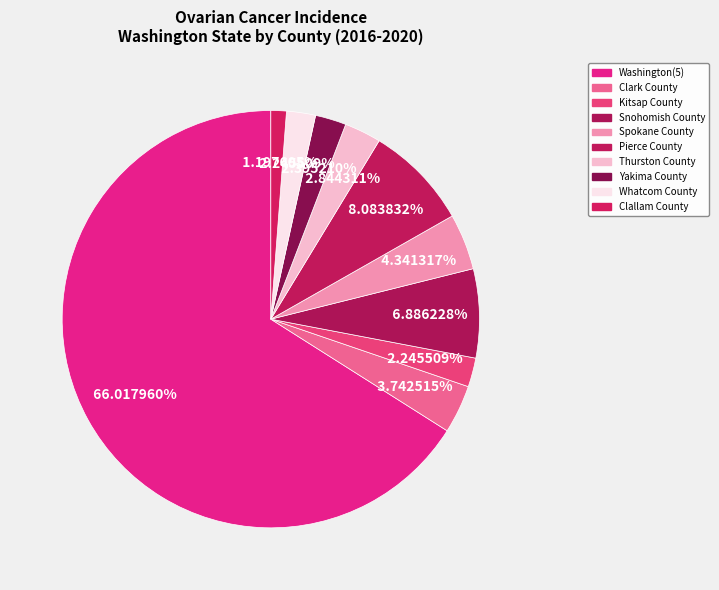

Does any single category account for the majority?

Yes